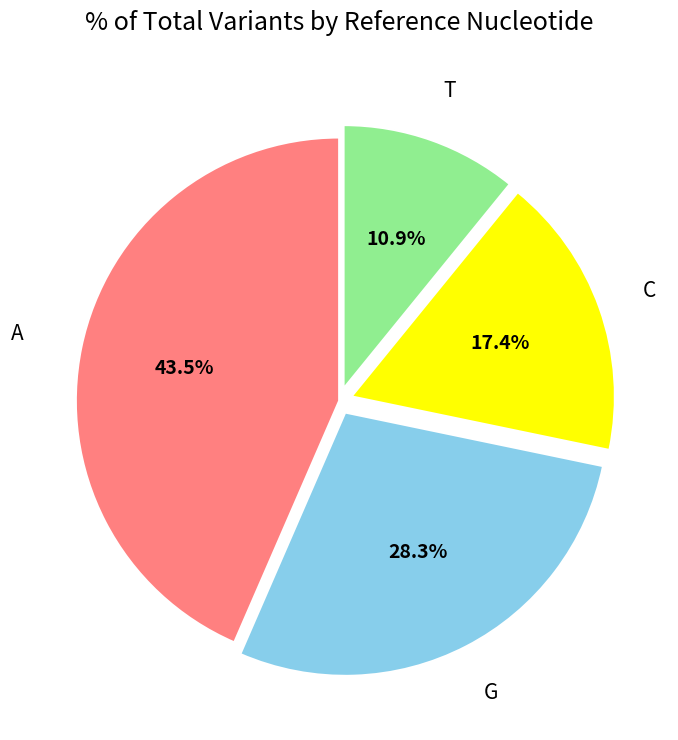

What is the largest slice in the pie chart?

A